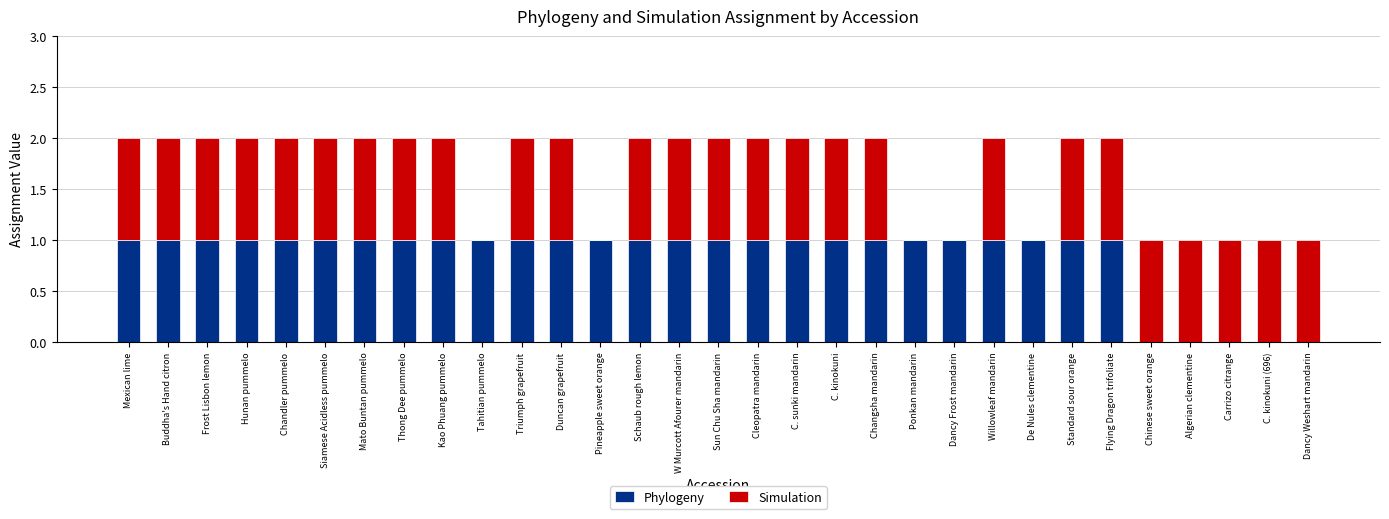

The Phylogeny series shows 1 at Siamese Acidless pummelo. True or false?

True